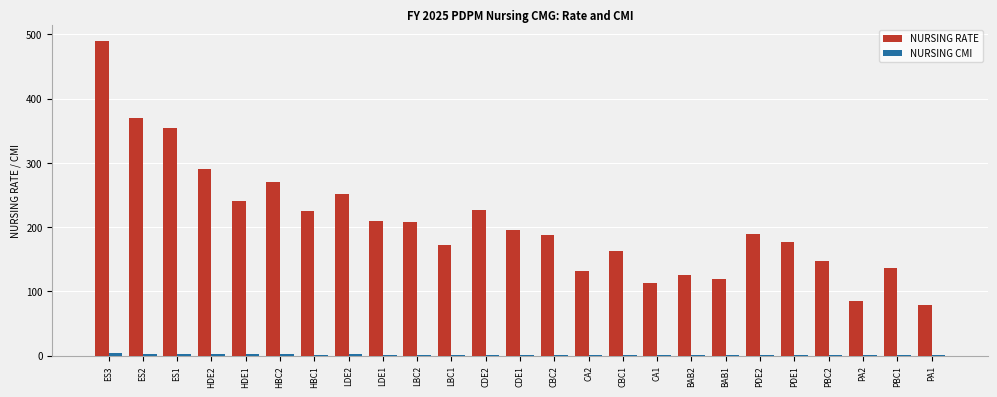

Which category has the highest value across all series?

ES3